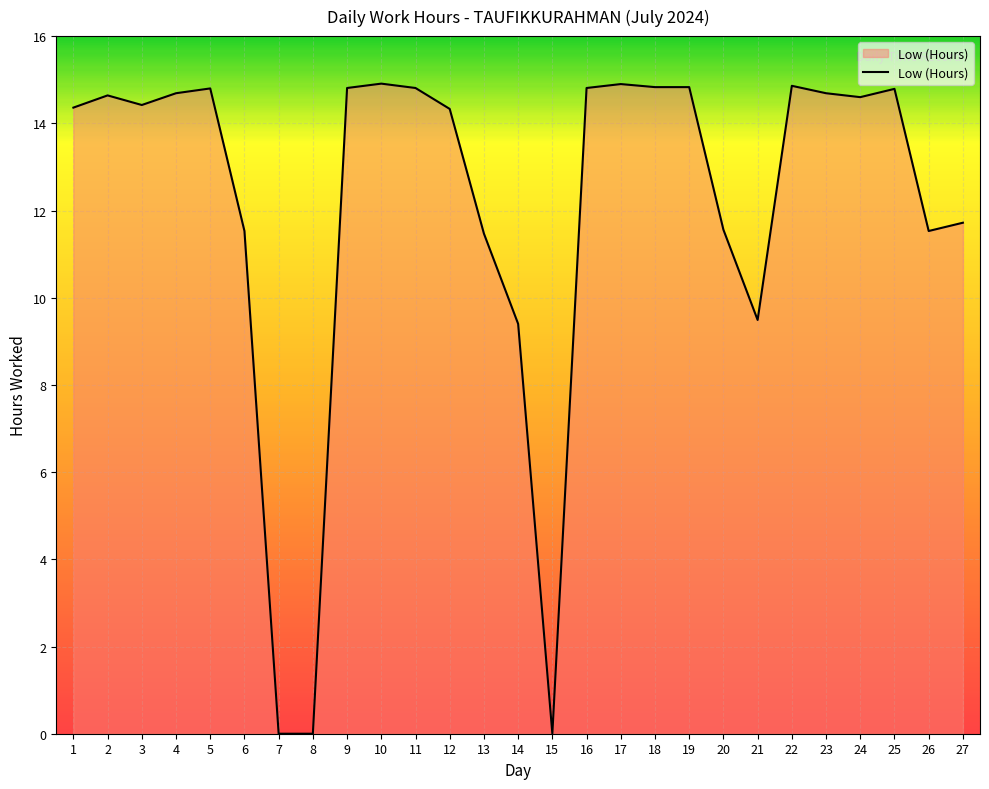

Is it true that the value at 18 is 14.8?

True